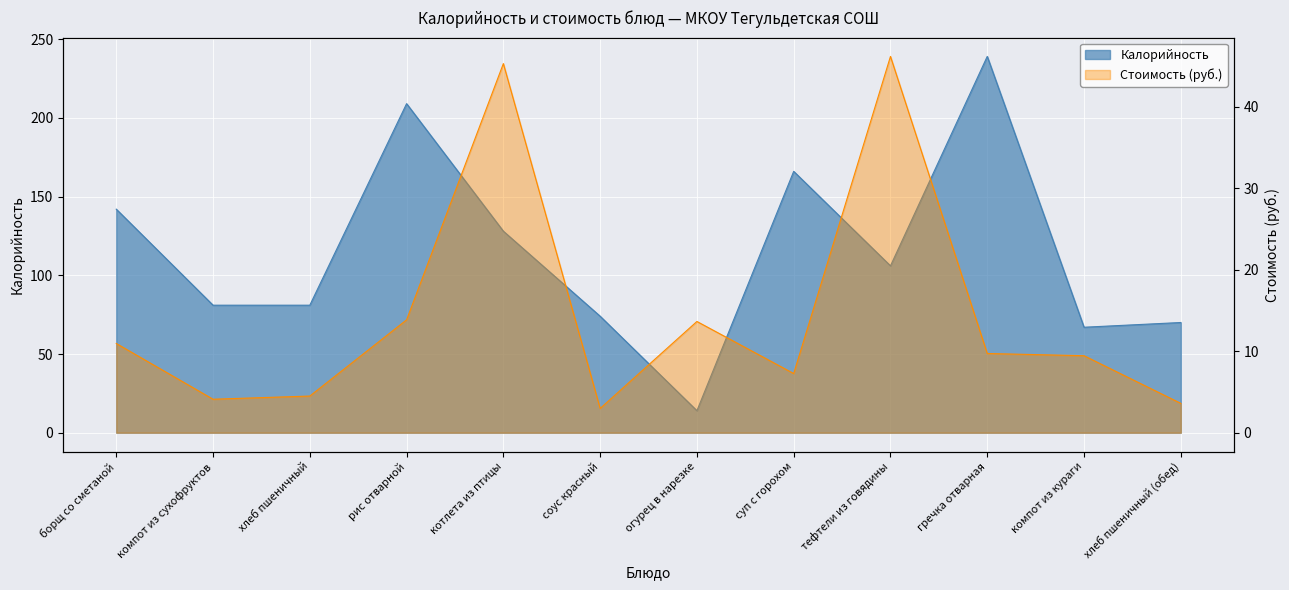

True or false: Стоимость (руб.) and Калорийность intersect in this chart.

False